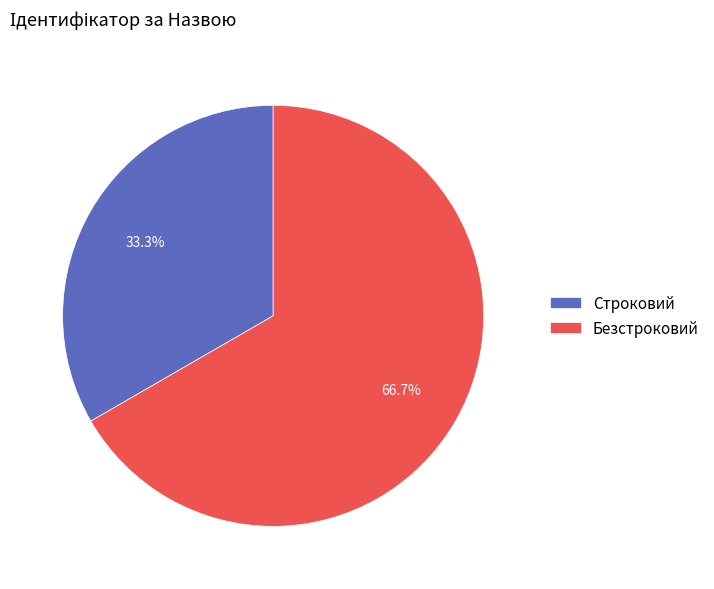

What is the ratio of the value at Безстроковий to the value at Строковий?

2.0